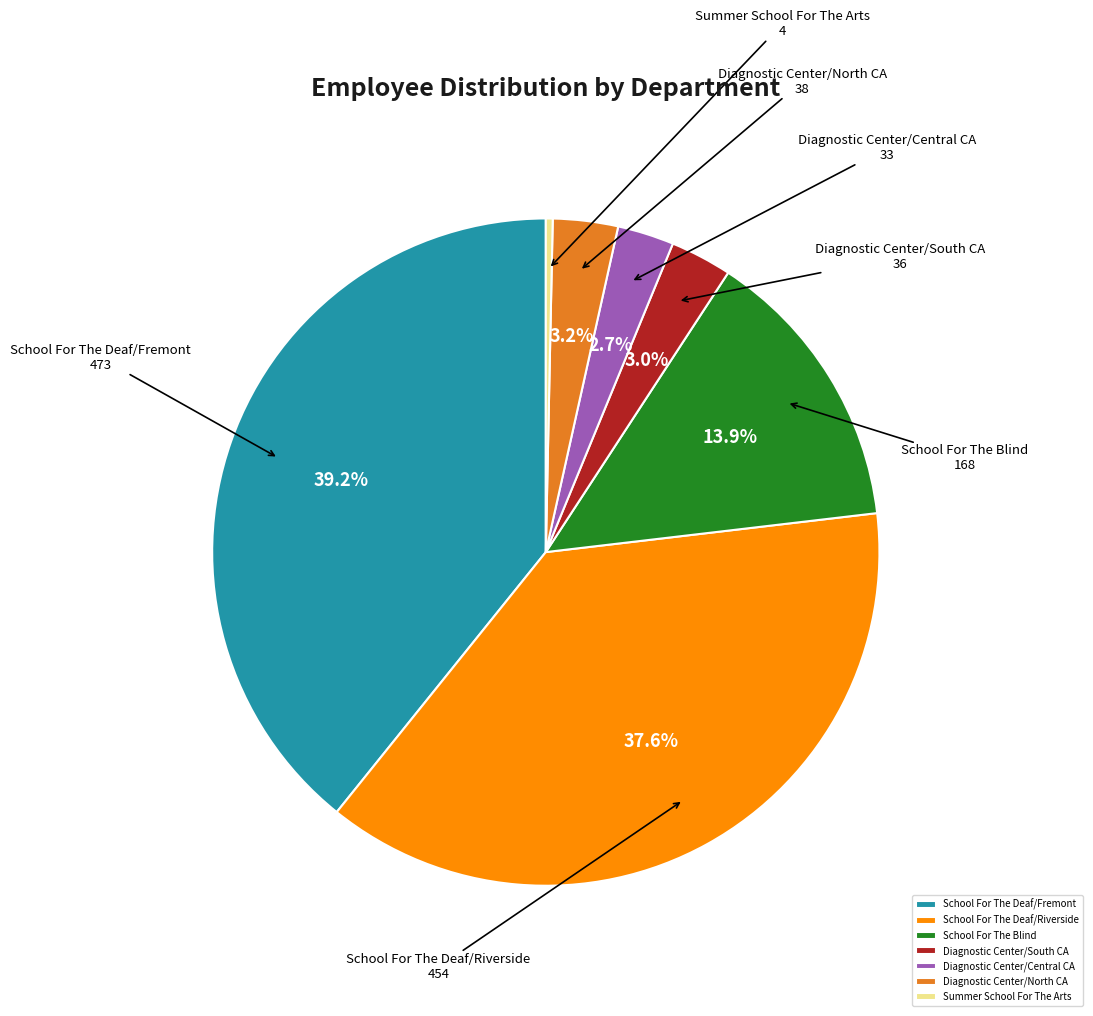

How many segments does this pie chart have?

7